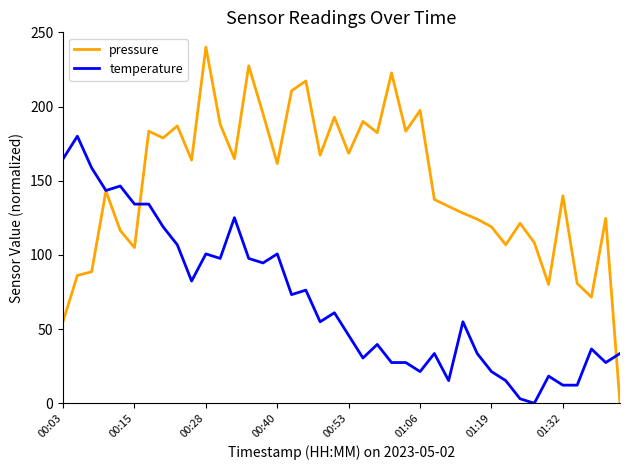

Which series has the largest range (max minus min)?

pressure